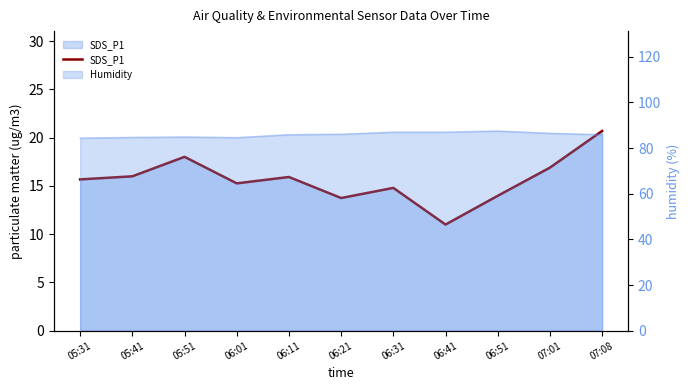

What is the difference between the second highest and second lowest values?

4.3